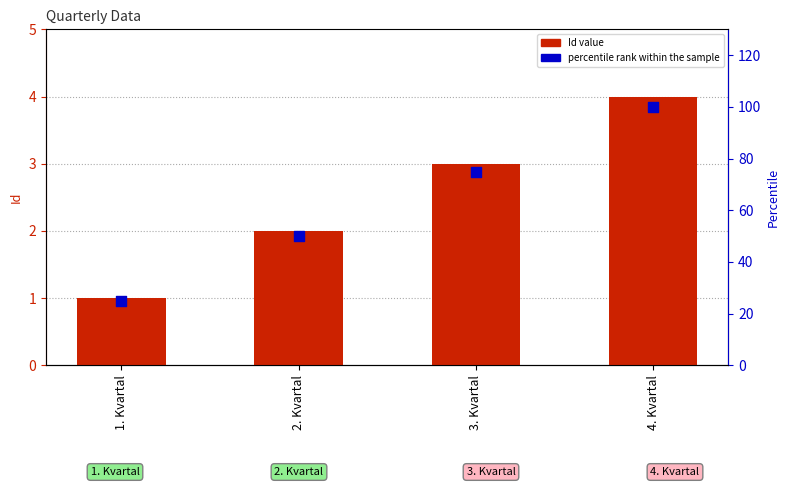

Which series has the widest spread of Y values?

percentile rank within the sample